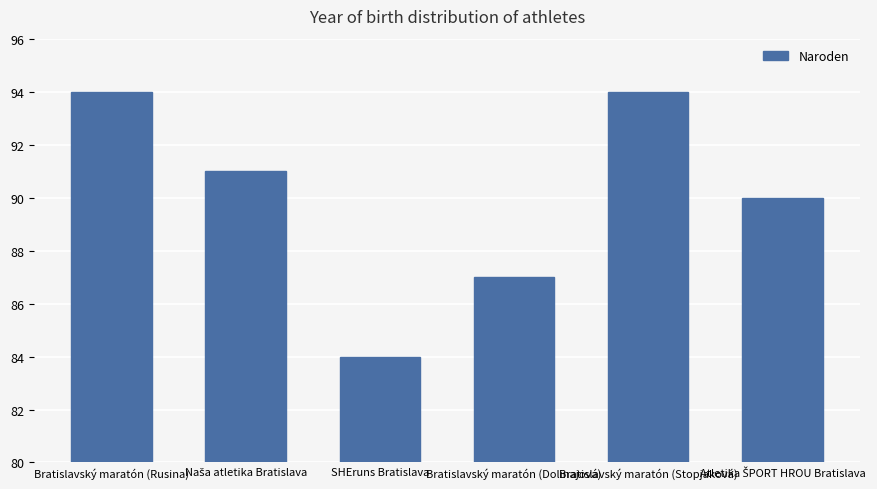

What is the value of the 5th bar from the left?

94